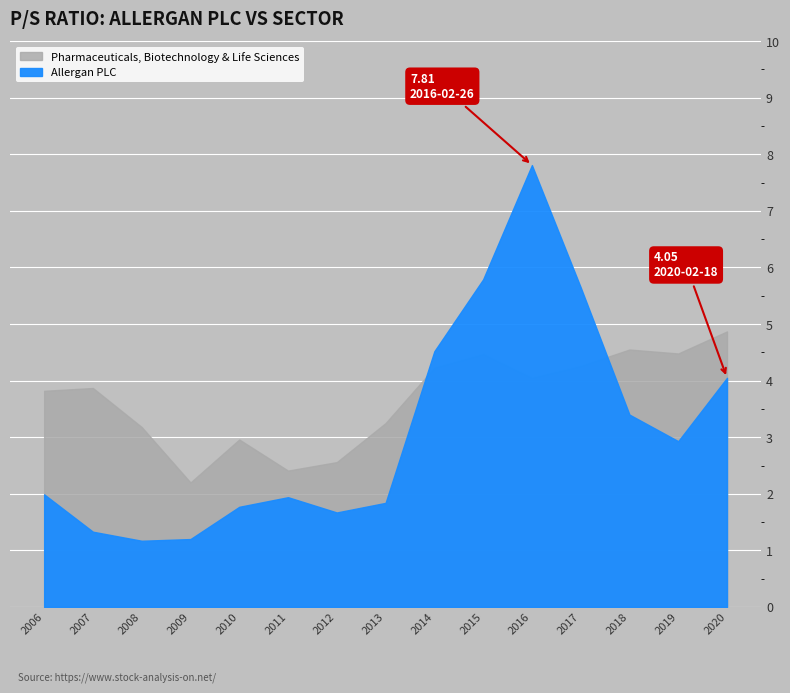

Is the value of Allergan PLC at 2018-02-16 greater than the value of Pharmaceuticals, Biotechnology & Life Sciences at 2012-02-16?

Yes